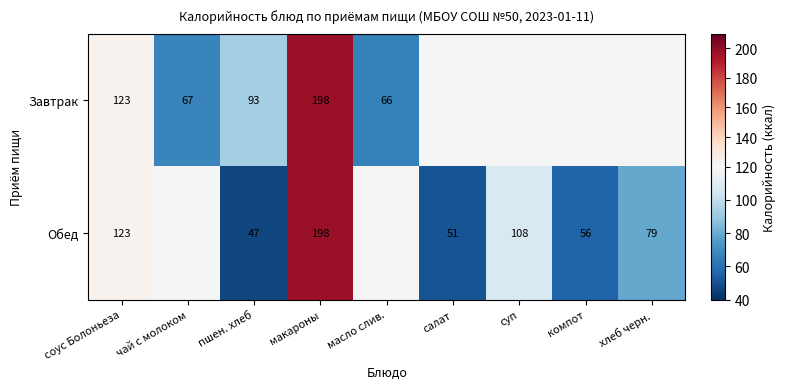

How many series are shown in this chart?

2